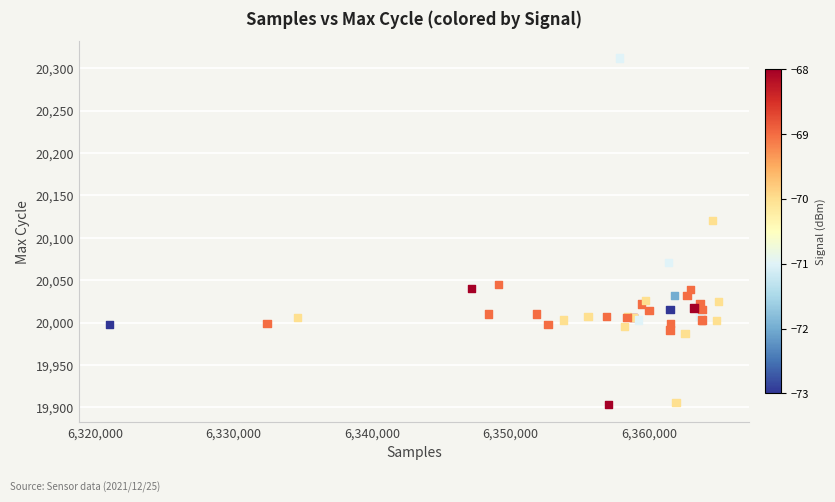

What Y value in the scatter plot is closest to 20107?

20120